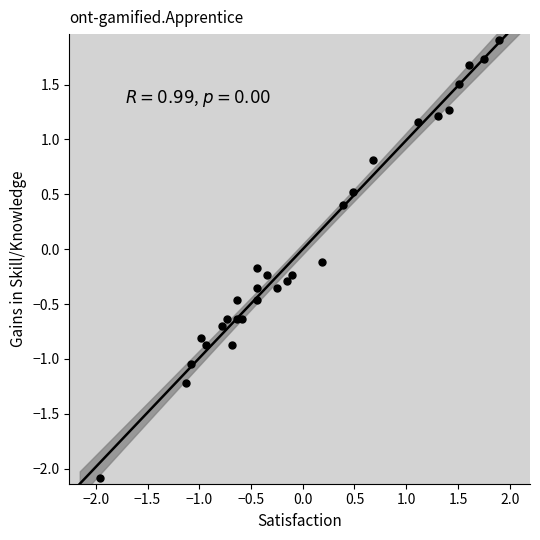

What is the range of X values (max minus min)?

3.9